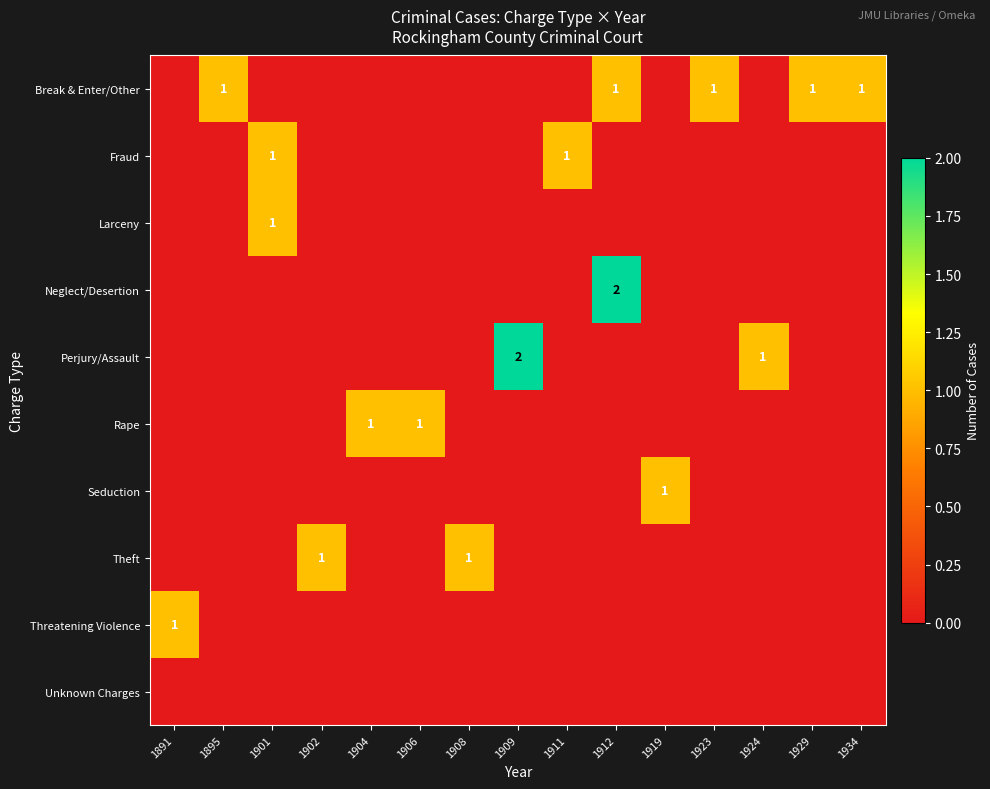

True or false: Break & Enter/Other has a value of 2 at 1929.

False